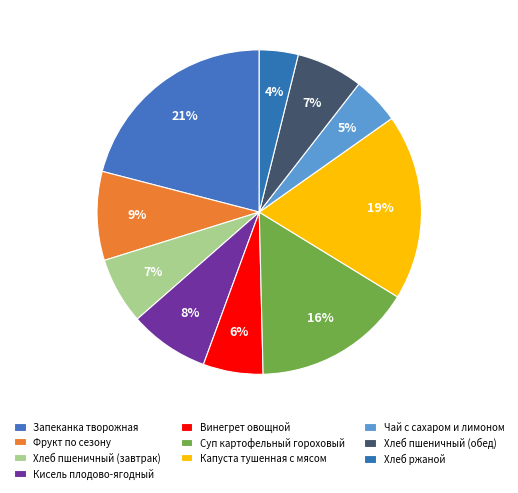

To the nearest percent, what portion does Фрукт по сезону represent?

9%